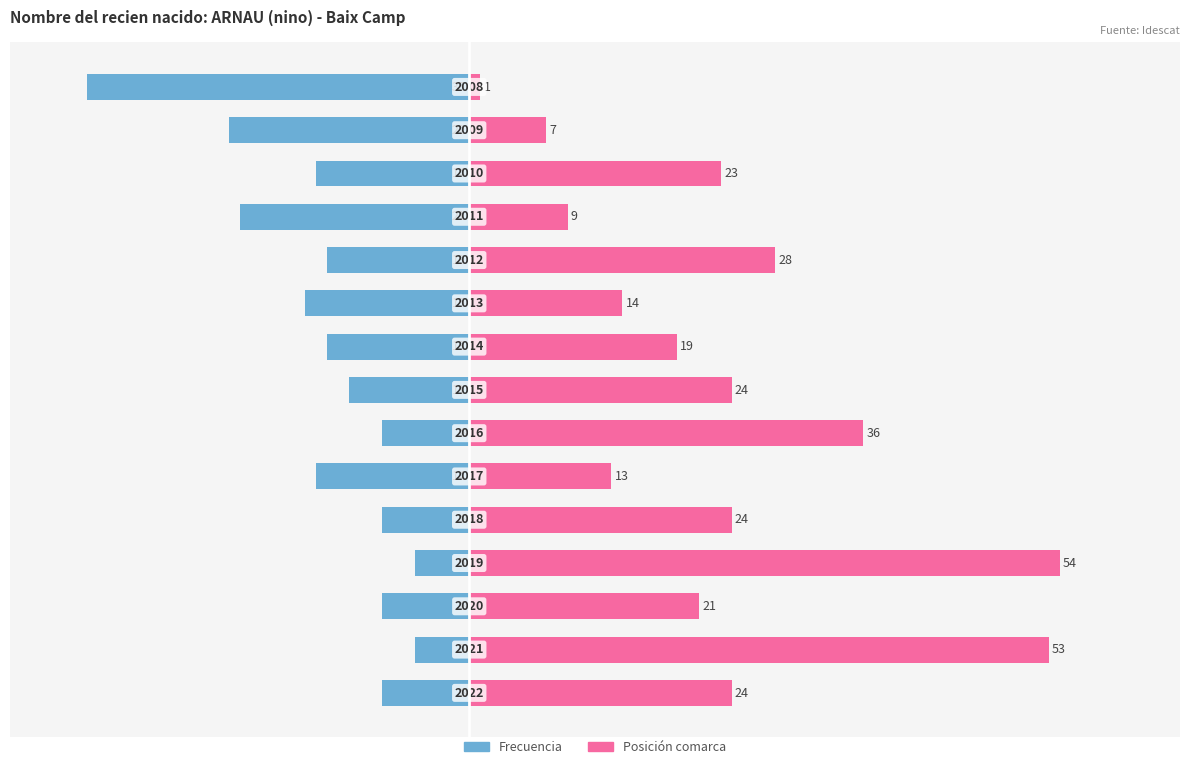

Reading right to left, transcribe all the data shown in this chart.

Frecuencia: 14=-35	13=-22	12=-14	11=-21	10=-13	9=-15	8=-13	7=-11	6=-8	5=-14	4=-8	3=-5	2=-8	1=-5	0=-8
Posición comarca: 14=1	13=7	12=23	11=9	10=28	9=14	8=19	7=24	6=36	5=13	4=24	3=54	2=21	1=53	0=24